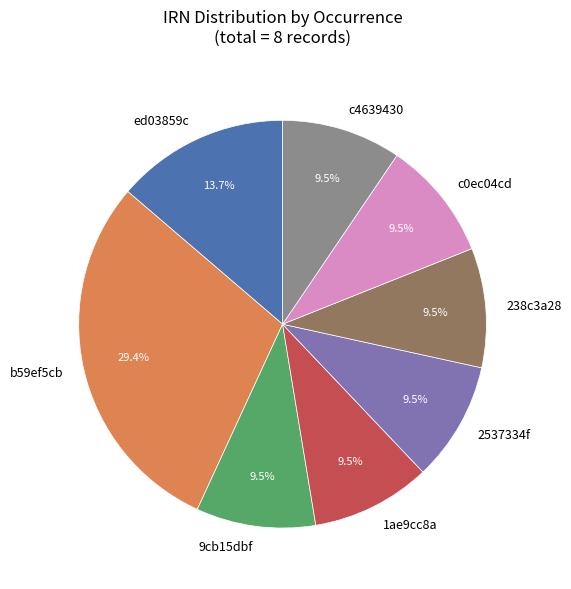

What is the ratio of the value at b59ef5cb to the value at 1ae9cc8a?

3.1